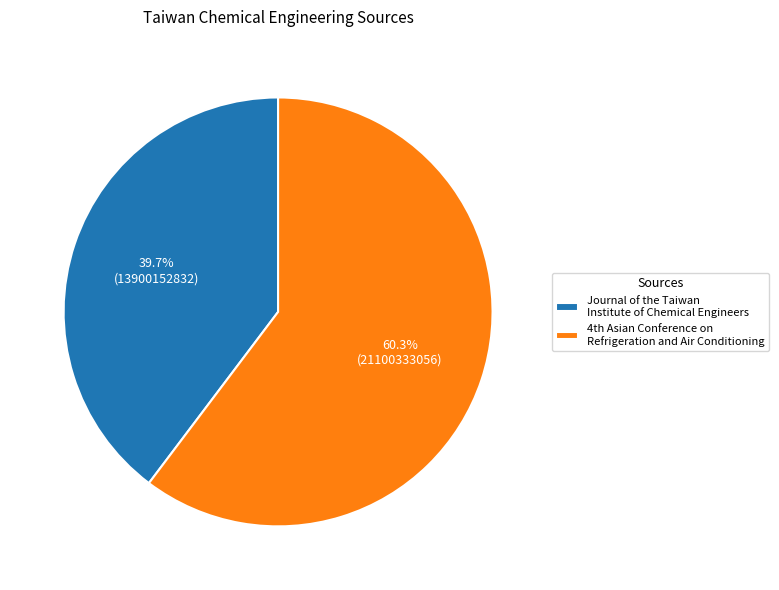

What percentage is the Journal of the Taiwan Institute of Chemical Engineers slice, to the nearest percent?

40%